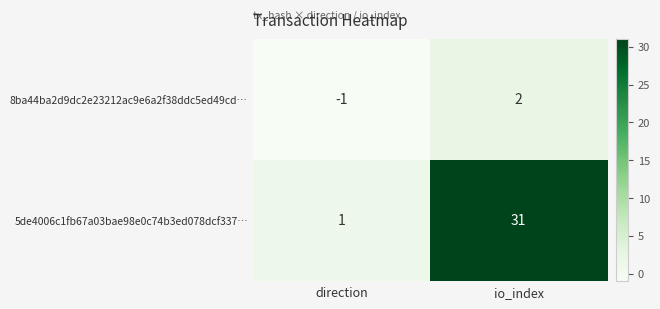

Which series has the widest spread of values?

5de4006c1fb67a03bae98e0c74b3ed078dcf337…